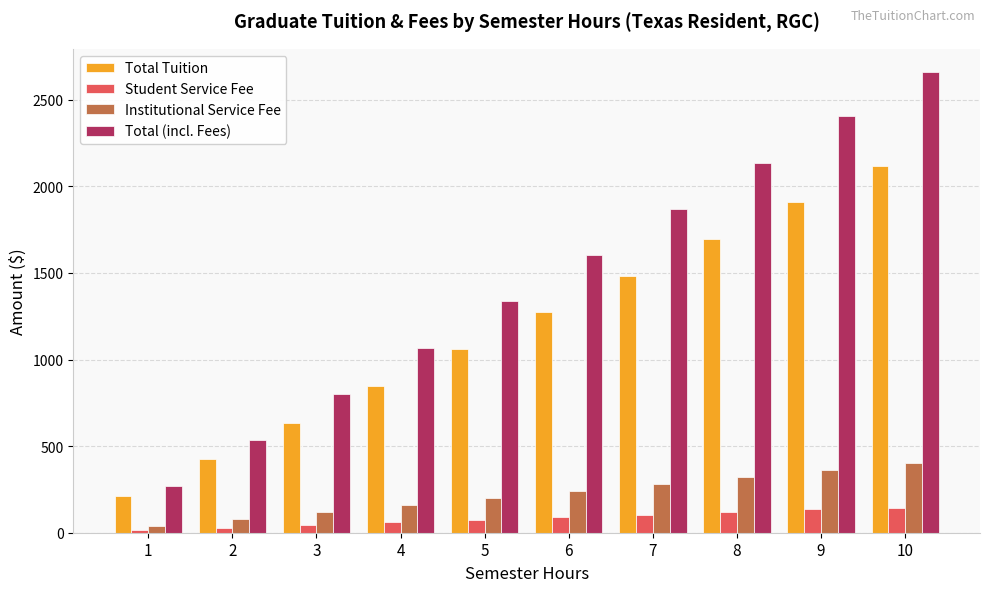

Which series has the largest range (max minus min)?

Total (incl. Fees)